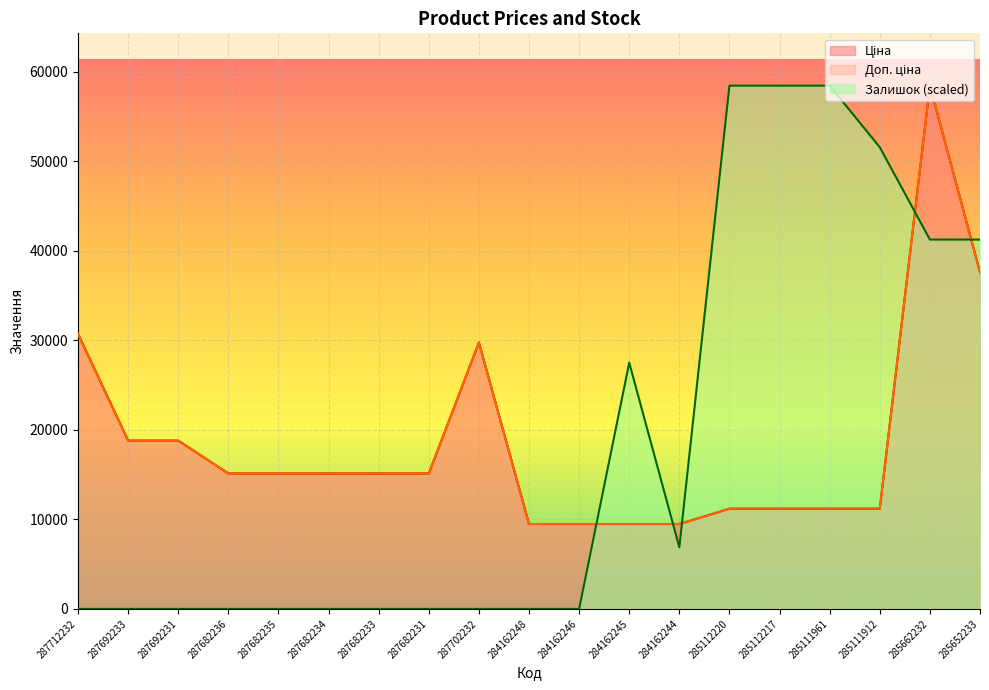

How many data points in Доп. ціна are less than 15120?

8